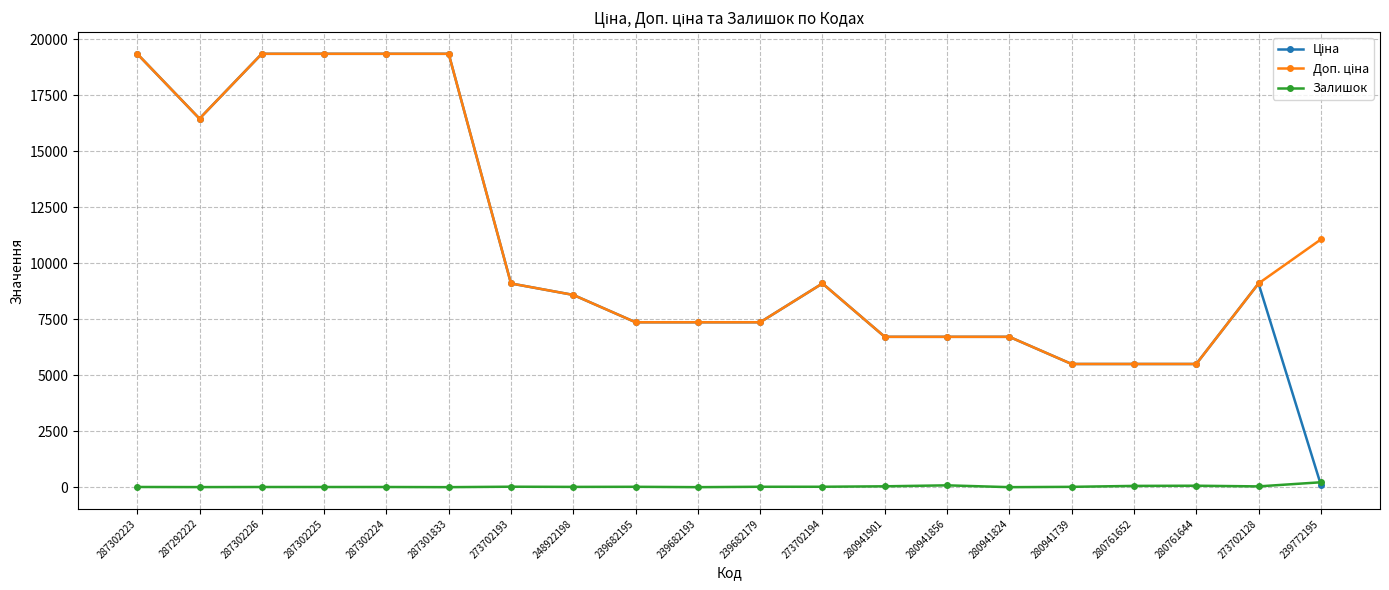

What is the sum of all Залишок values?

620.0